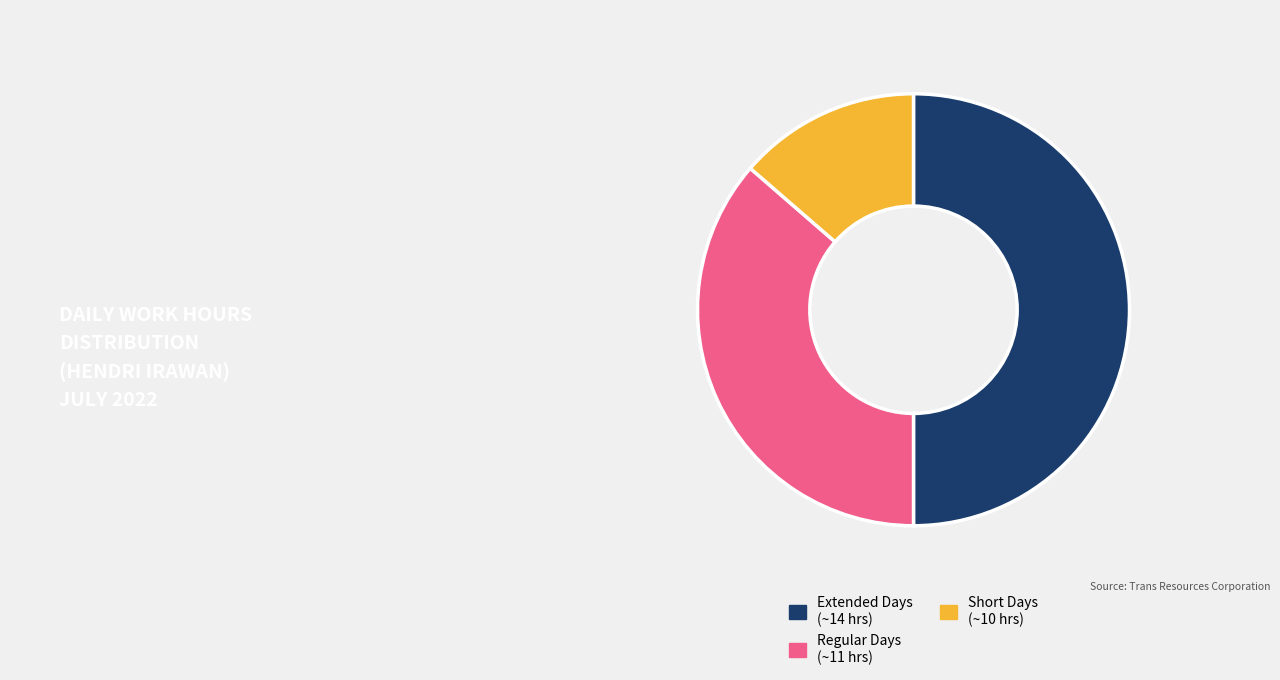

The Regular Days (~11 hrs) slice represents 36% of the pie. True or false?

True